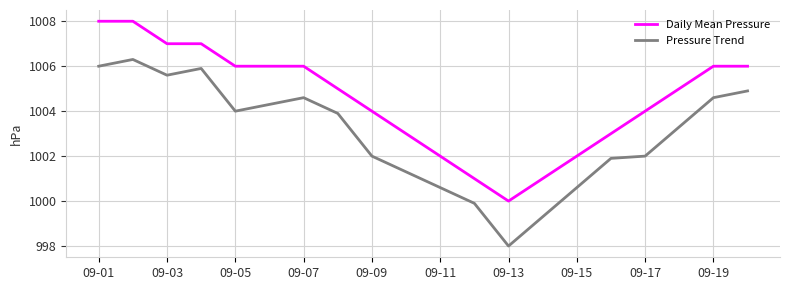

True or false: Daily Mean Pressure and Pressure Trend cross at least once.

False